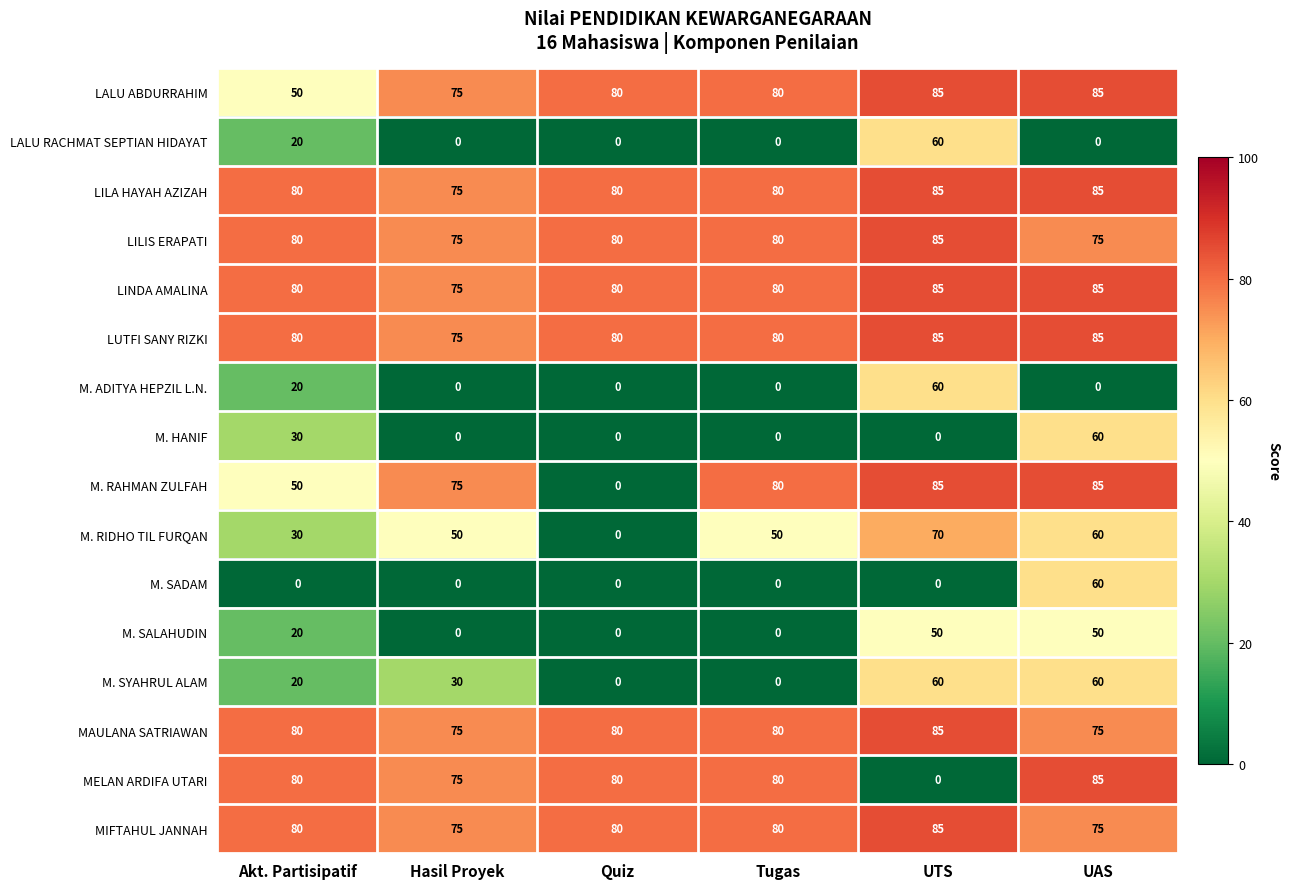

What is the maximum value for M. RIDHO TIL FURQAN?

70